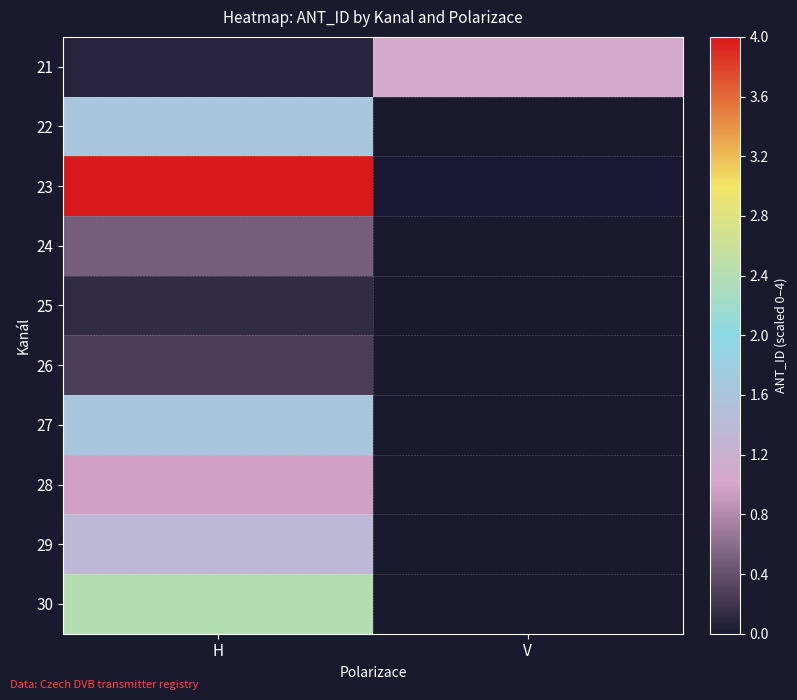

Which series has the largest total across all categories?

23